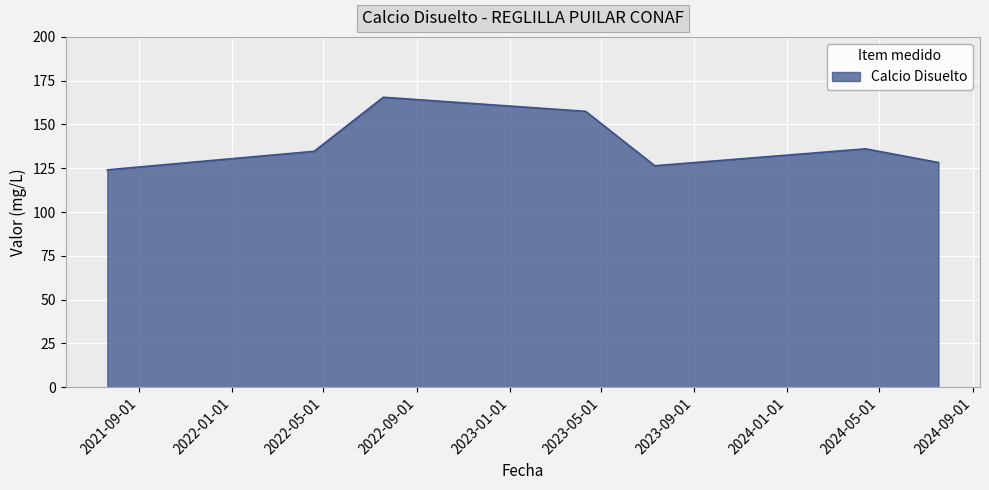

How many interior local peaks (higher than both neighbors) does the data have?

2